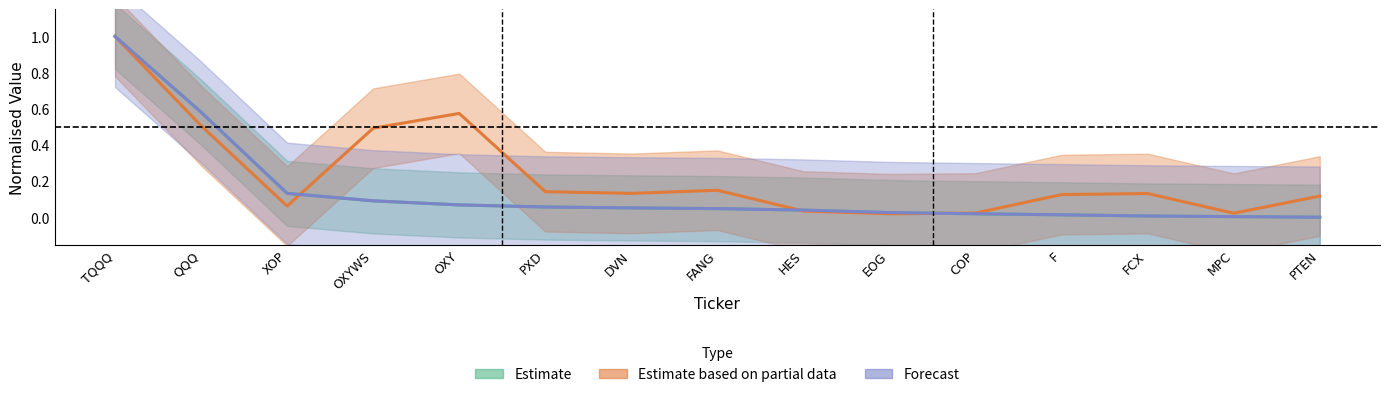

Rank the categories by Estimate value from lowest to highest.

PTEN, MPC, FCX, F, COP, EOG, HES, FANG, DVN, PXD, OXY, OXYWS, XOP, QQQ, TQQQ